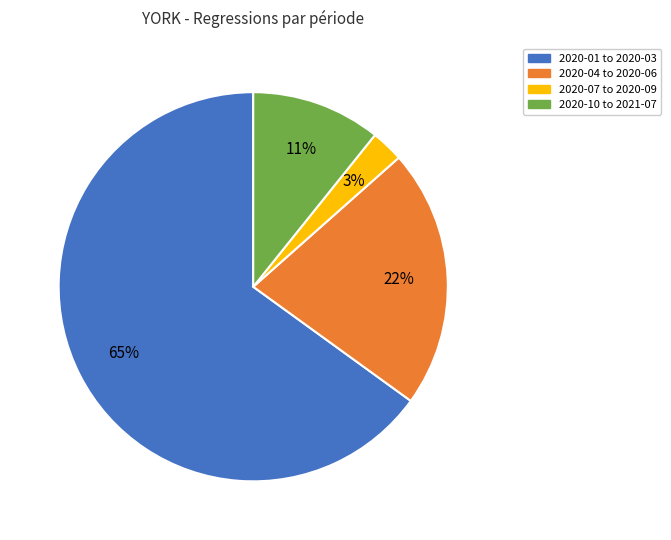

To the nearest percent, what is the average slice percentage?

25%